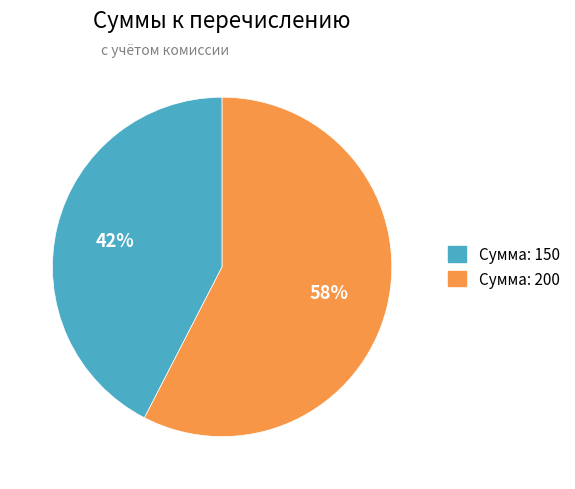

Approximately how many times larger is the value at Сумма: 150 compared to Сумма: 200?

0.7